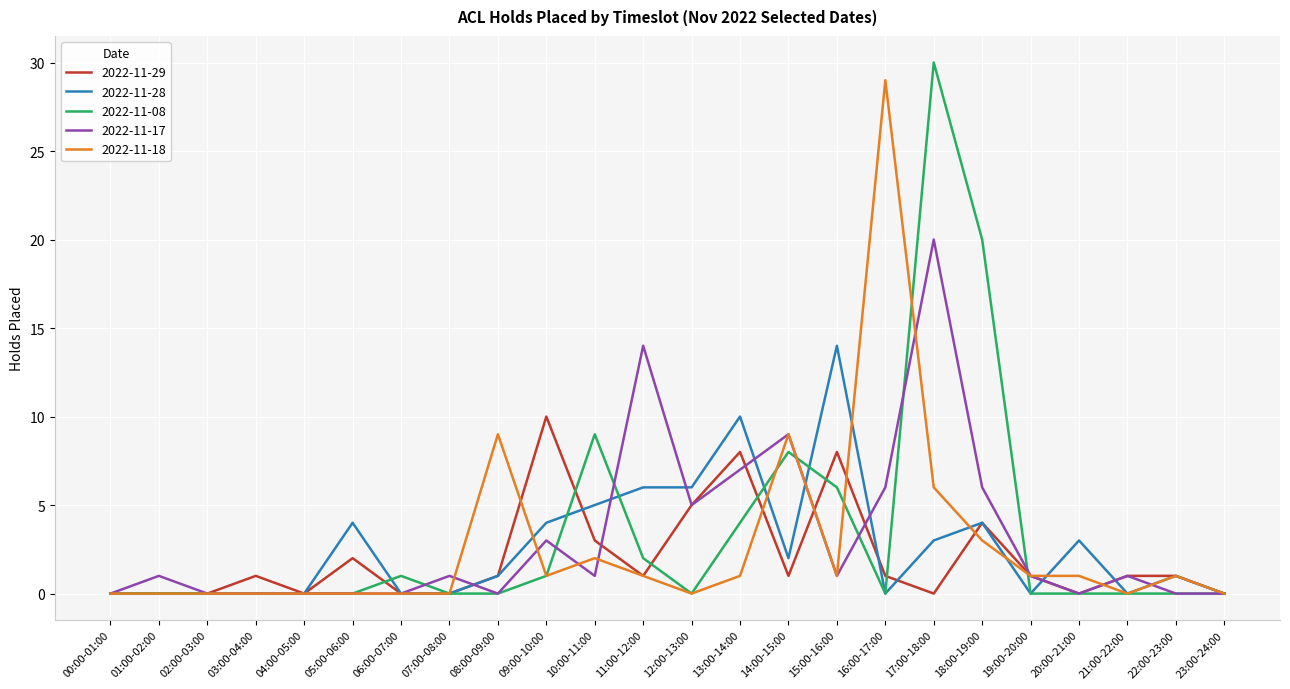

What is the average value of the 2022-11-18 series?

3